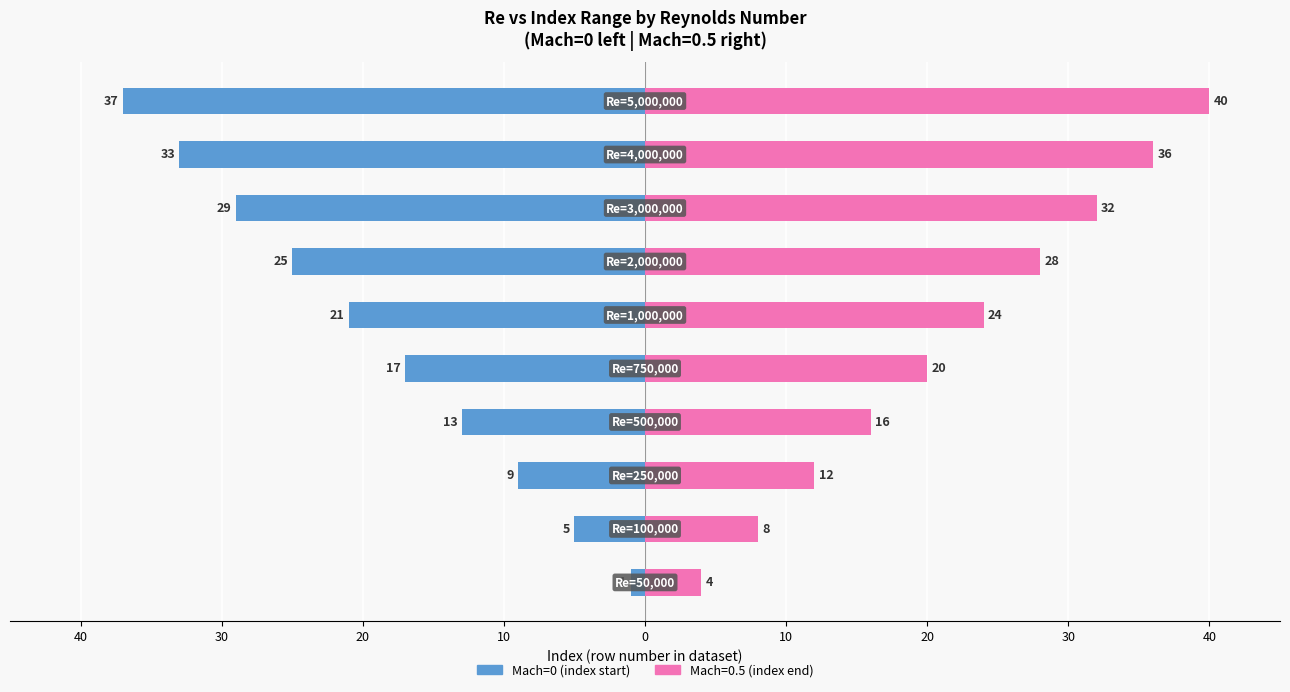

How many data points are above -17?

4